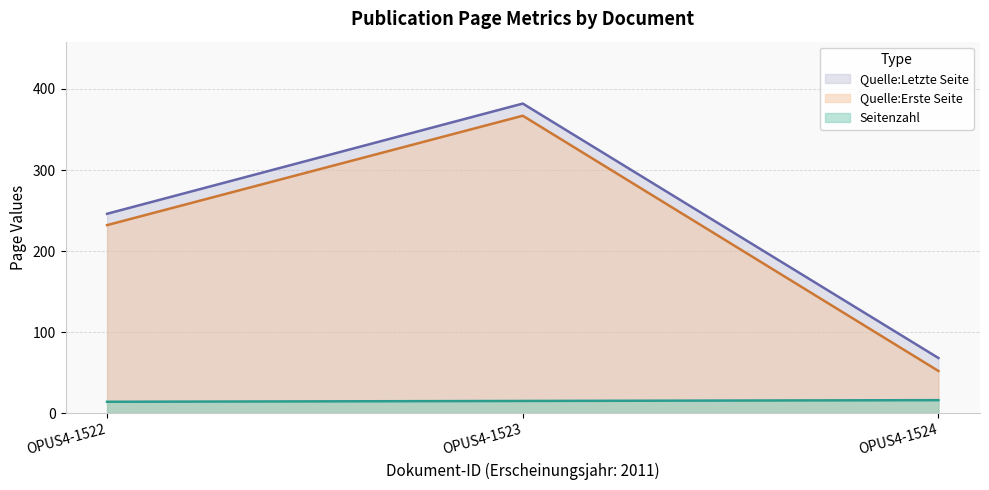

Is it true that Seitenzahl equals 22 at OPUS4-1522?

False